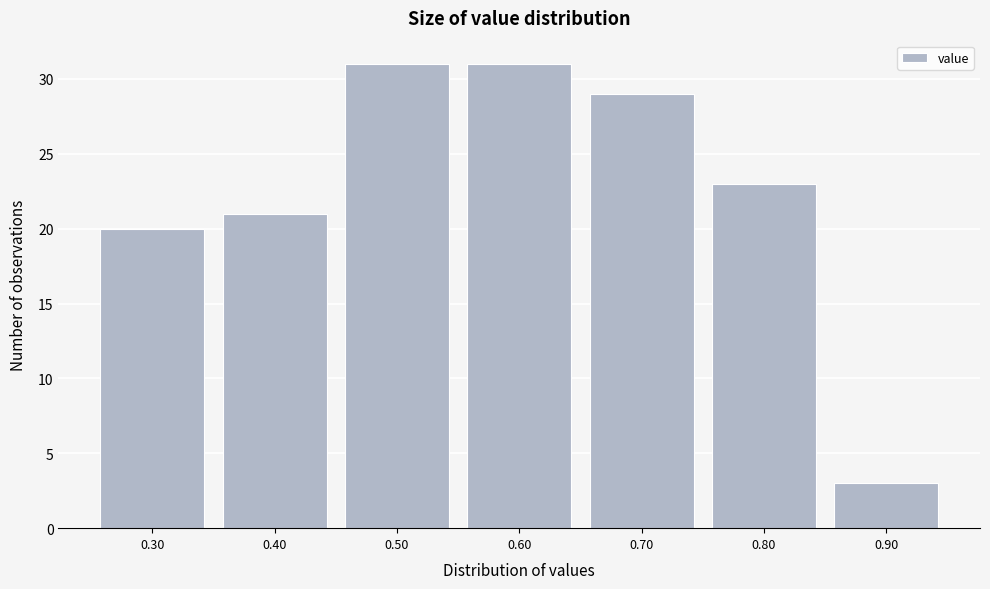

Reading left to right, transcribe this chart: for each bar, give the range it covers on the x-axis and its height. The values are not printed on the chart, so give them approximately, as read against the axis.

0.25 to 0.35: 20
0.35 to 0.45: 21
0.45 to 0.55: 31
0.55 to 0.65: 31
0.65 to 0.75: 29
0.75 to 0.85: 23
0.85 to 0.95: 3